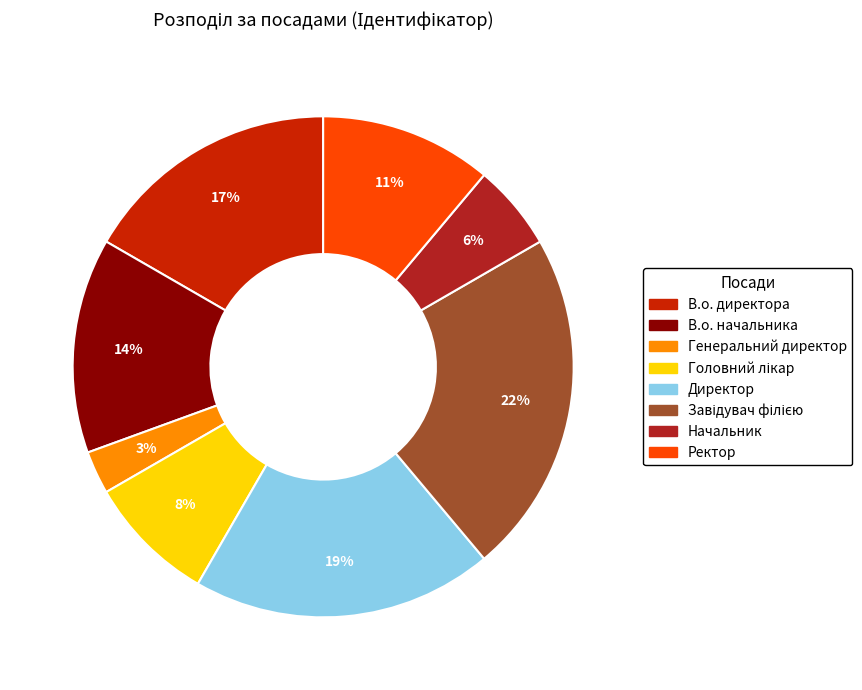

What is the smallest slice in the pie chart?

Генеральний директор